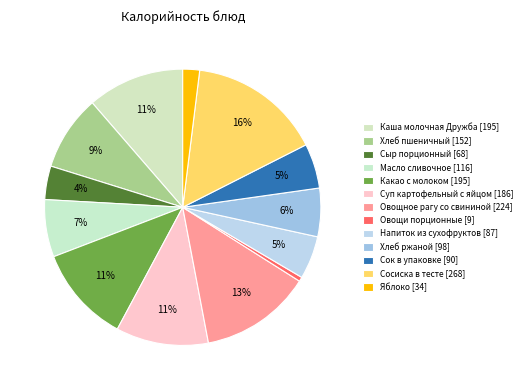

How many slices are in this pie chart?

13